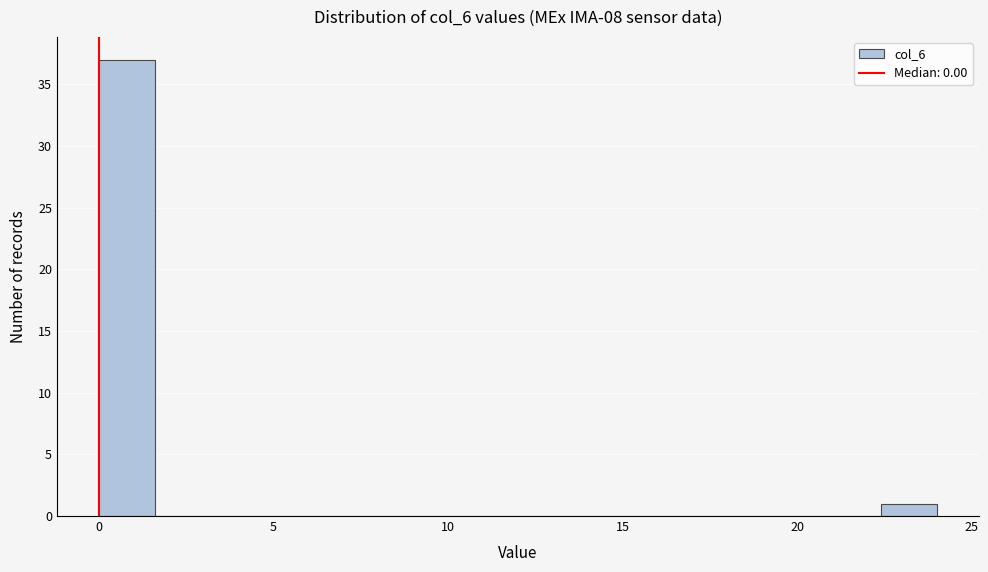

Around what value on the x-axis is the tallest bar? Give the approximate position of its centre, as read against the axis.

1.0